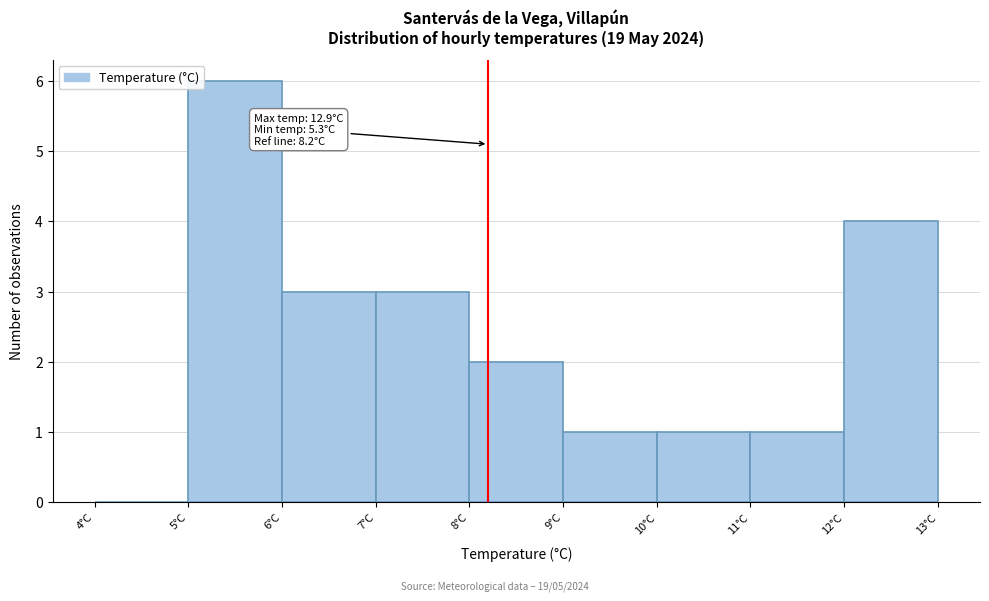

Which range on the x-axis has the tallest bar?

5 to 6